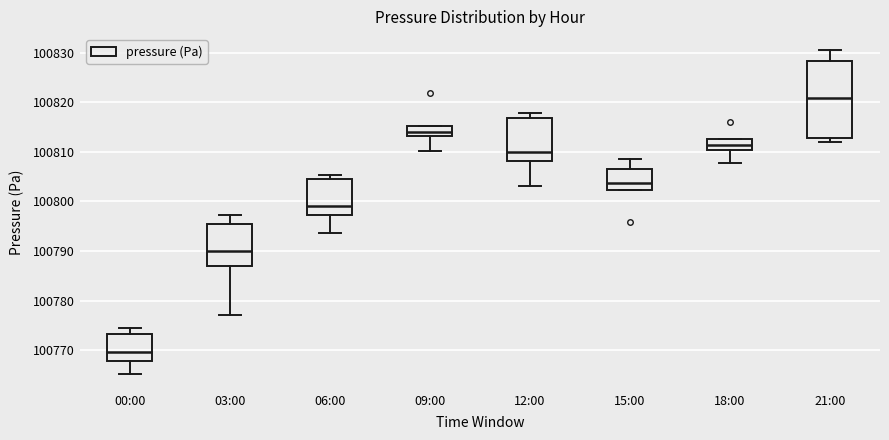

Reading left to right, read every box against the y-axis: the position of its median line, the range the box covers, and the ends of its whiskers. The values are not printed on the chart, so give them approximately, as read against the axis.

00:00: median 100770, box 100768 to 100773, whiskers 100765 to 100774
03:00: median 100790, box 100787 to 100796, whiskers 100777 to 100797
06:00: median 100799, box 100797 to 100804, whiskers 100794 to 100805
09:00: median 100814, box 100813 to 100815, whiskers 100810 to 100815
12:00: median 100810, box 100808 to 100817, whiskers 100803 to 100818
15:00: median 100804, box 100802 to 100807, whiskers 100802 to 100809
18:00: median 100811, box 100810 to 100813, whiskers 100808 to 100813
21:00: median 100821, box 100813 to 100828, whiskers 100812 to 100830